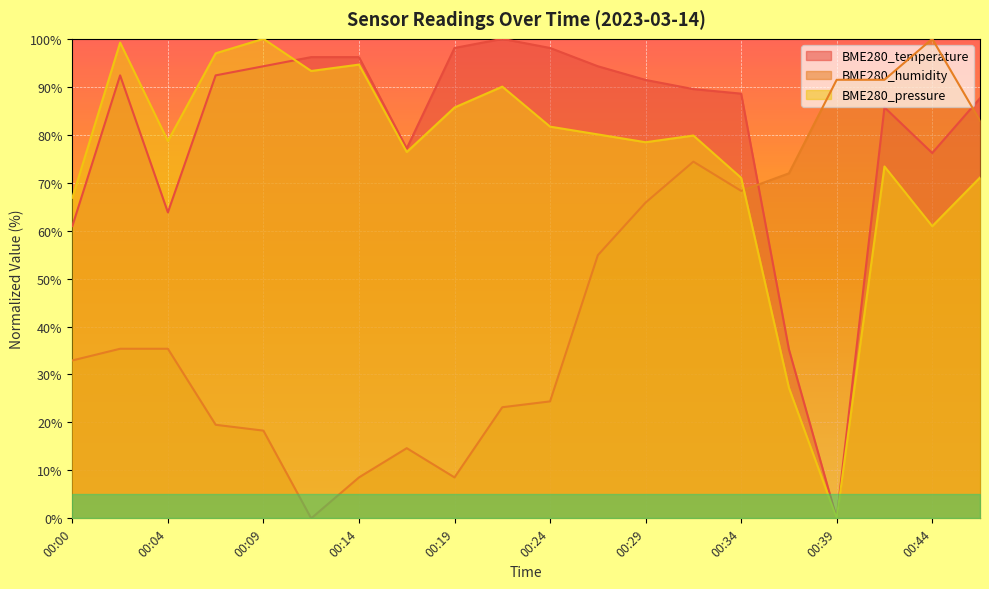

Reading left to right, what are all the values shown in this chart?

BME280_temperature: 00:00=61.0	00:02=92.4	00:04=63.8	00:07=92.4	00:09=94.3	00:12=96.2	00:14=96.2	00:17=77.1	00:19=98.1	00:22=100.0	00:24=98.1	00:27=94.3	00:29=91.4	00:31=89.5	00:34=88.6	00:36=35.2	00:39=0.0	00:41=85.7	00:44=76.2	00:46=87.6
BME280_humidity: 00:00=32.9	00:02=35.4	00:04=35.4	00:07=19.5	00:09=18.3	00:12=0.0	00:14=8.5	00:17=14.6	00:19=8.5	00:22=23.2	00:24=24.4	00:27=54.9	00:29=65.9	00:31=74.4	00:34=68.3	00:36=72.0	00:39=91.5	00:41=91.5	00:44=100.0	00:46=82.9
BME280_pressure: 00:00=66.9	00:02=99.2	00:04=78.7	00:07=97.0	00:09=100.0	00:12=93.3	00:14=94.6	00:17=76.4	00:19=85.7	00:22=90.0	00:24=81.7	00:27=80.1	00:29=78.4	00:31=79.8	00:34=71.0	00:36=27.2	00:39=0.0	00:41=73.4	00:44=60.9	00:46=71.1